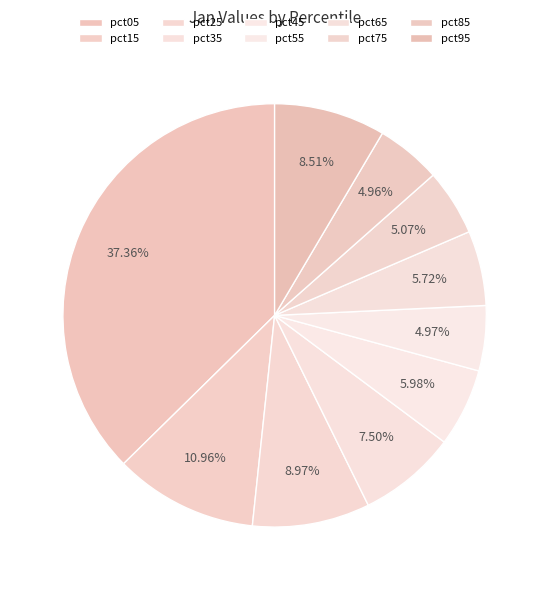

What is the change in value from pct05 to pct35?

-1.5